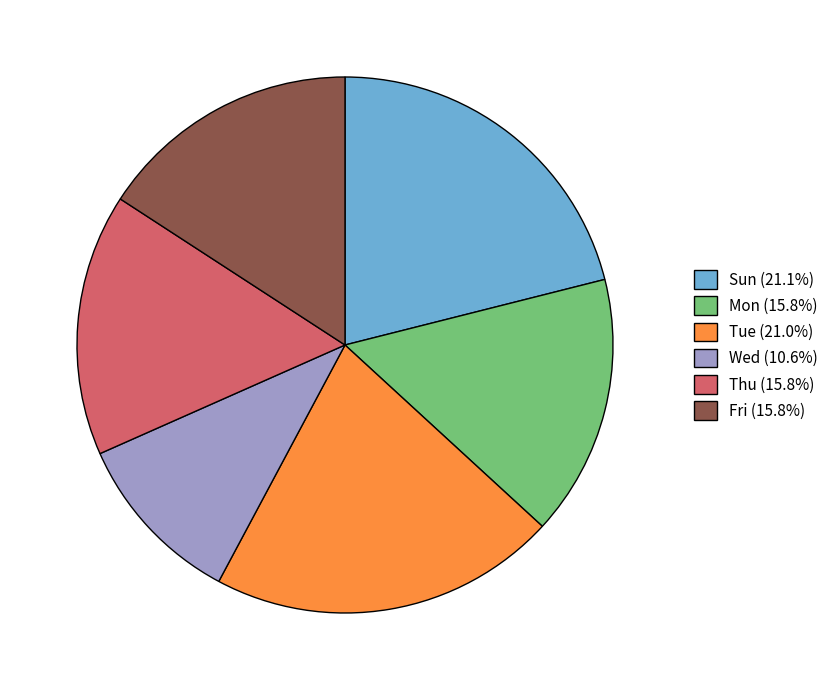

What is the ratio of the value at Tue (21.0%) to the value at Thu (15.8%)?

1.3